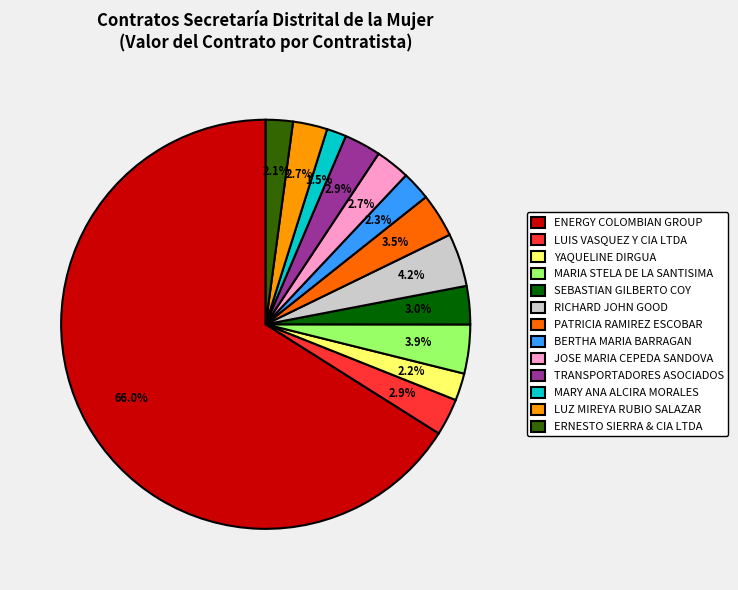

The MARIA STELA DE LA SANTISIMA slice represents 4% of the pie. True or false?

True